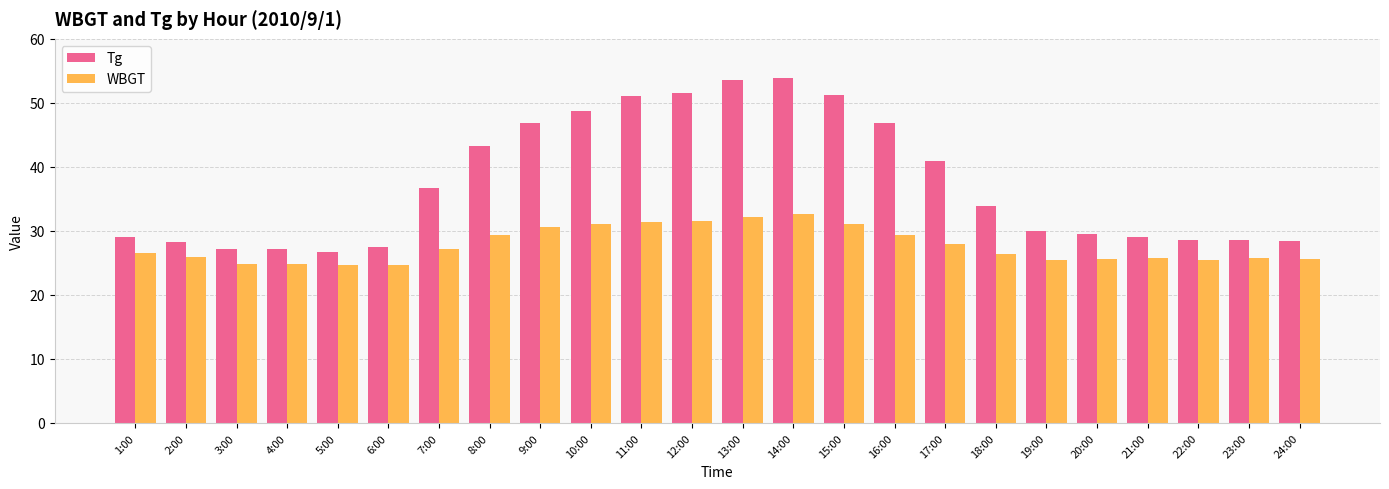

At which label does Tg first exceed 33?

7:00